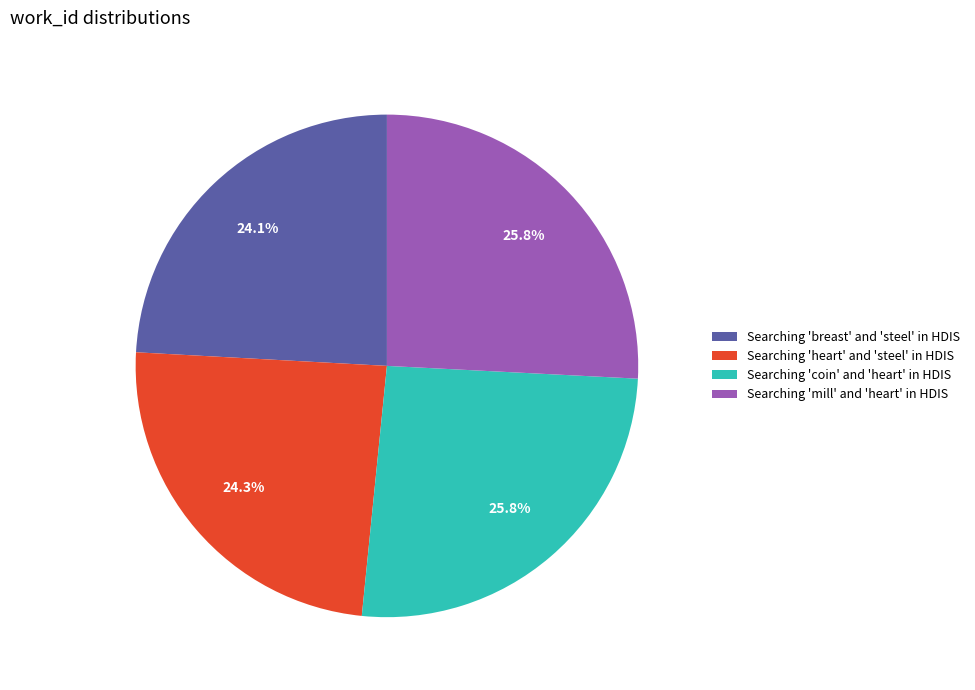

Count the number of slices in the pie.

4